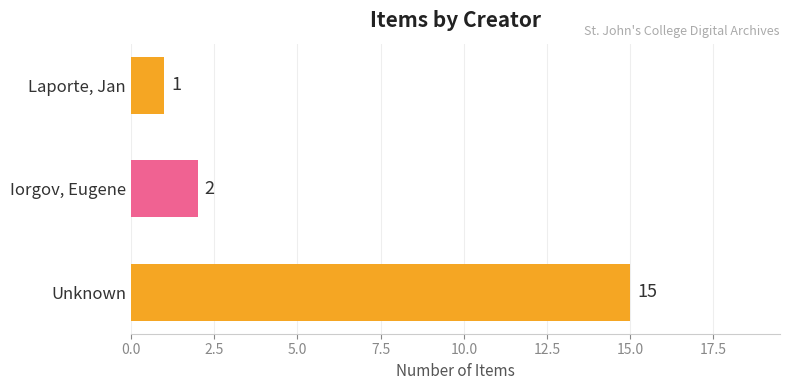

What is the difference between the maximum and minimum values?

14